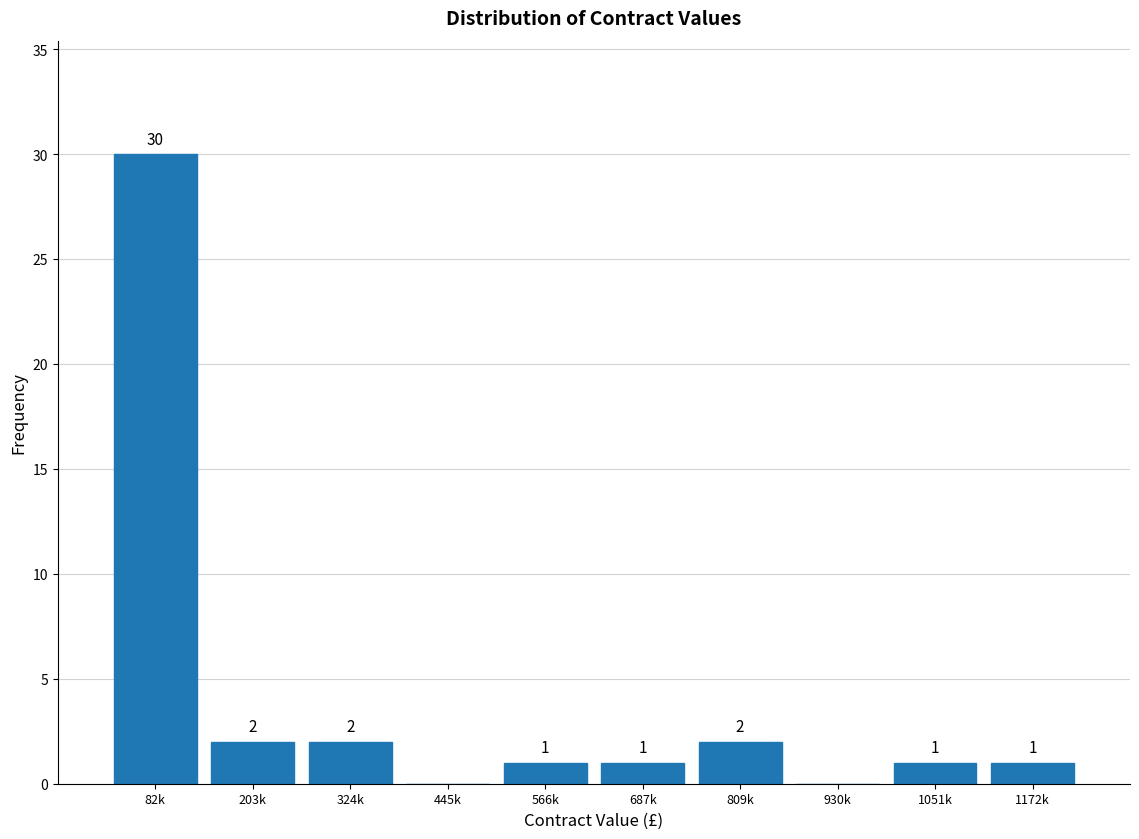

Reading left to right, list all the values displayed in this chart.

82k=30	203k=2	324k=2	445k=0	566k=1	687k=1	809k=2	930k=0	1051k=1	1172k=1